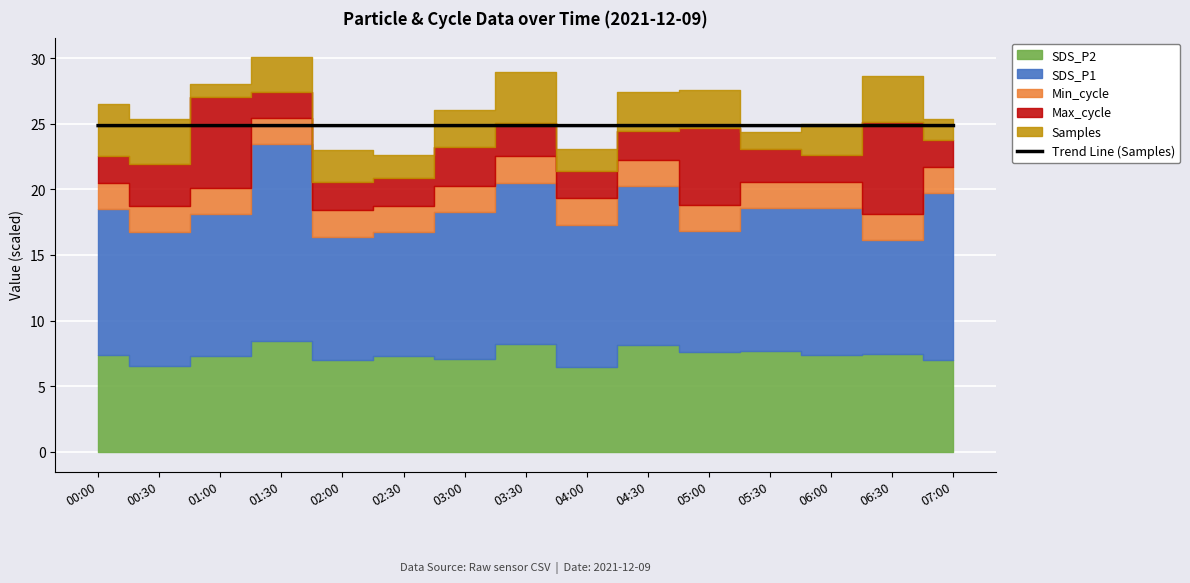

Between 00:00 and 03:30, which is larger?

03:30